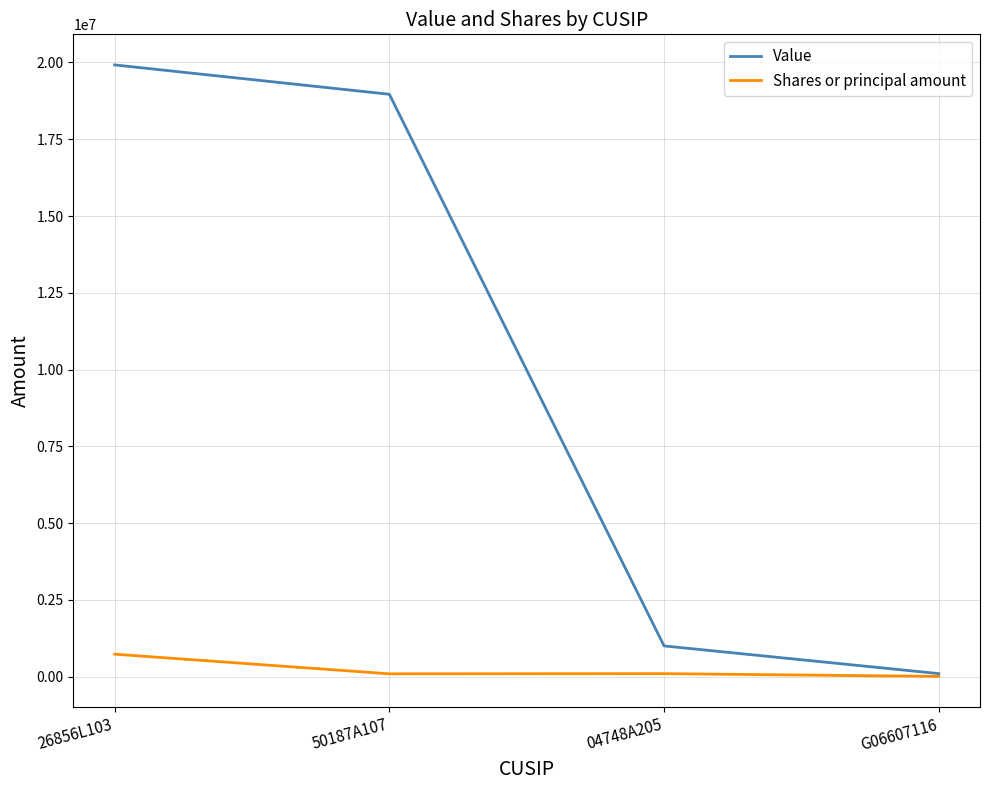

Where does the Value series first go above 18965000?

26856L103